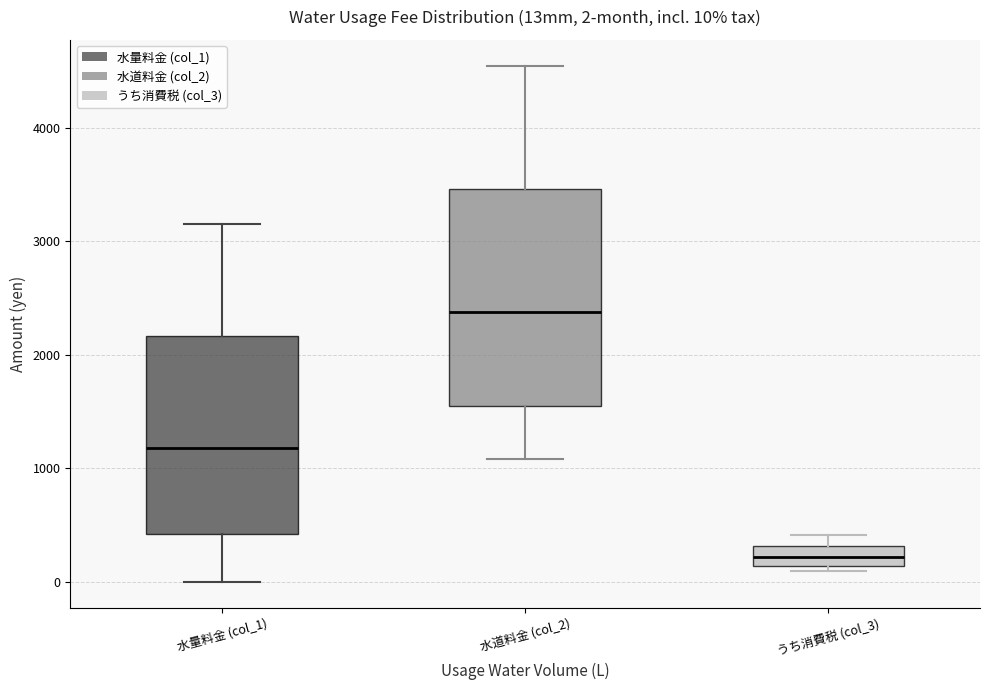

Which box has the highest median line?

水道料金 (col_2)